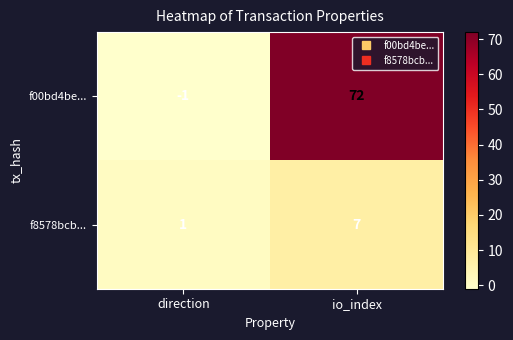

True or false: f8578bcb... has a value of 7 at io_index.

True